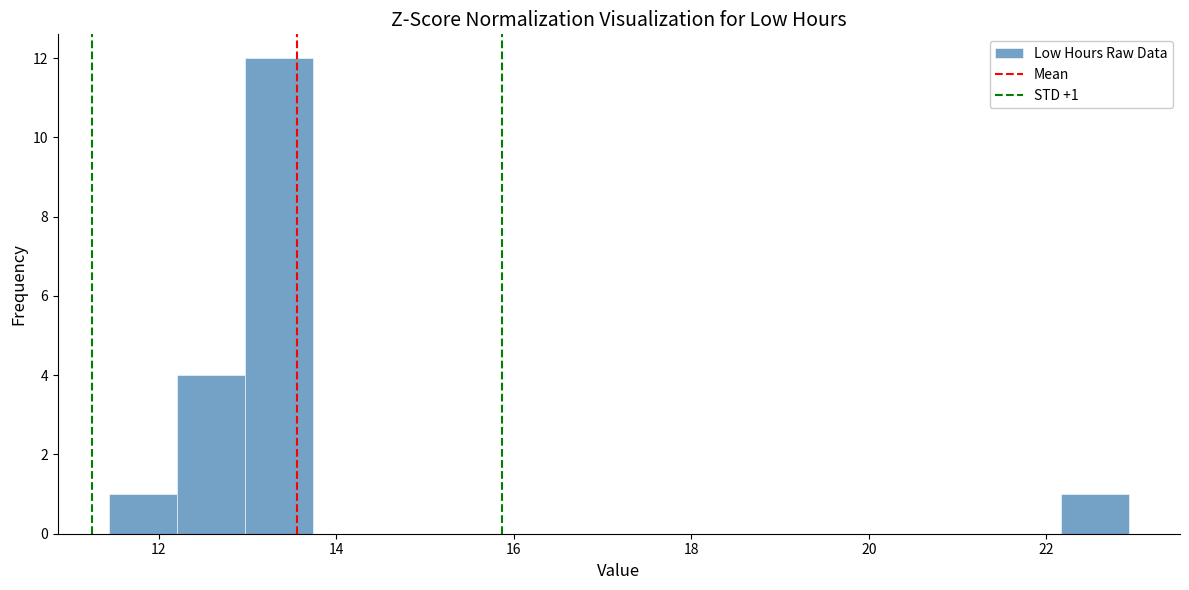

Read against the x-axis, roughly where is the centre of the tallest bar?

13.4